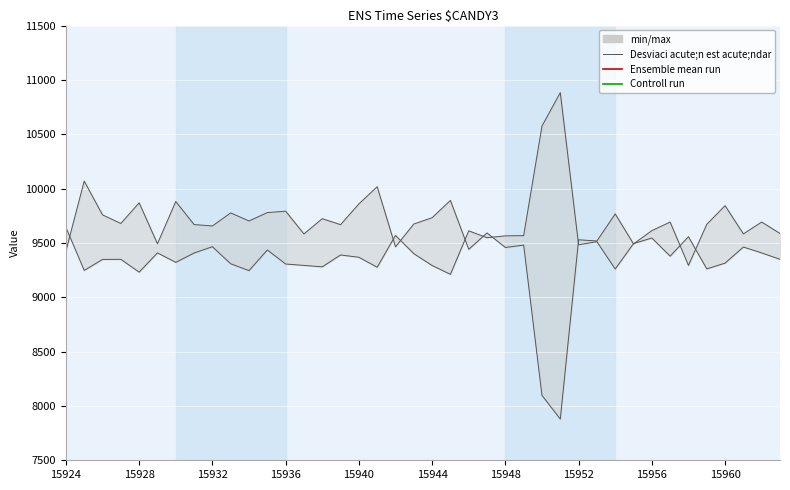

At 35, list the series in order from smallest to largest.

Controll run, Ensemble mean run